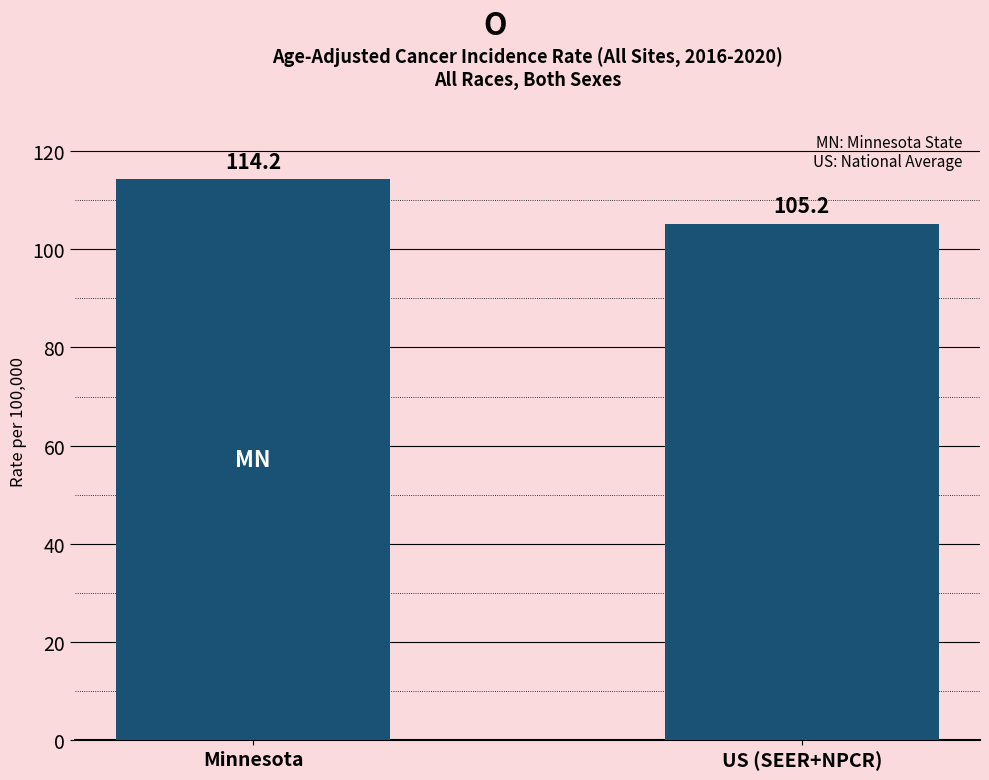

True or false: the data shows 105.2 at US (SEER+NPCR).

True